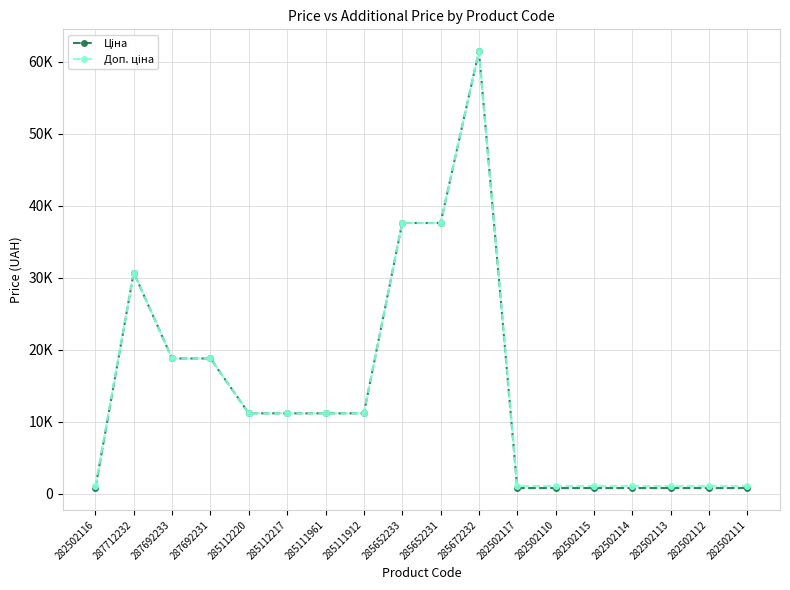

What is the highest value of the Ціна series?

61434.3